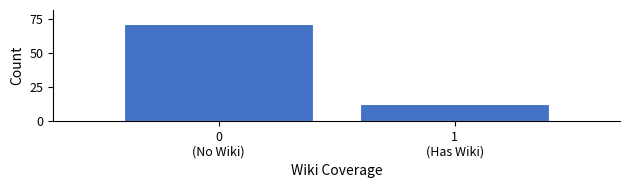

Reading left to right, list all the values displayed in this chart.

71	12